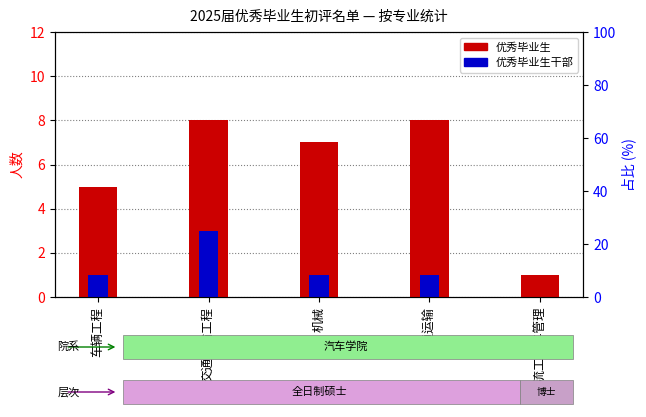

Reading right to left, extract all data points from this chart.

优秀毕业生: 物流工程与管理=1	交通运输=8	机械=7	交通运输工程=8	车辆工程=5
优秀毕业生干部: 物流工程与管理=0	交通运输=1	机械=1	交通运输工程=3	车辆工程=1